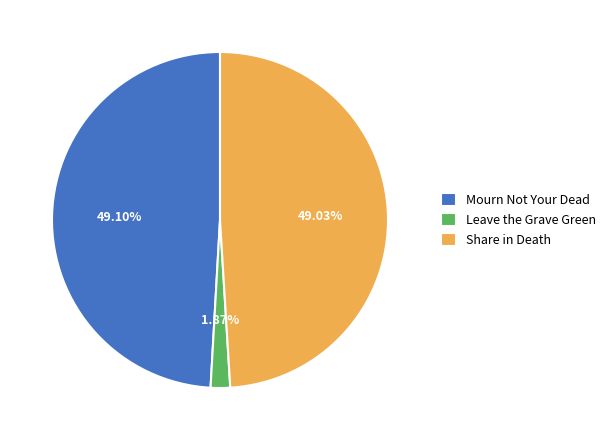

How many segments does this pie chart have?

3